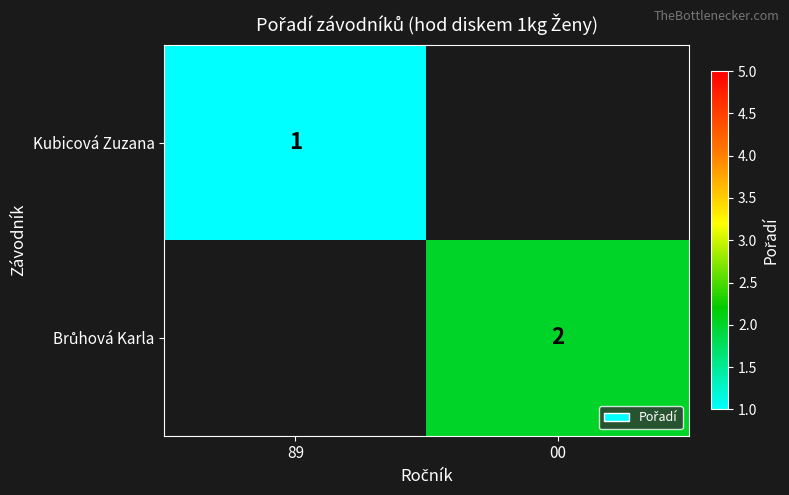

The value of Kubicová Zuzana at 89 is 0. True or false?

False